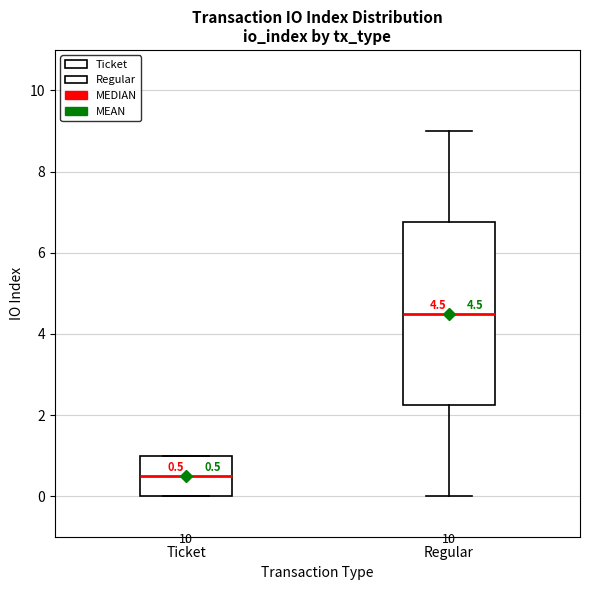

Which box is the tallest, from its lower edge to its upper edge?

Regular